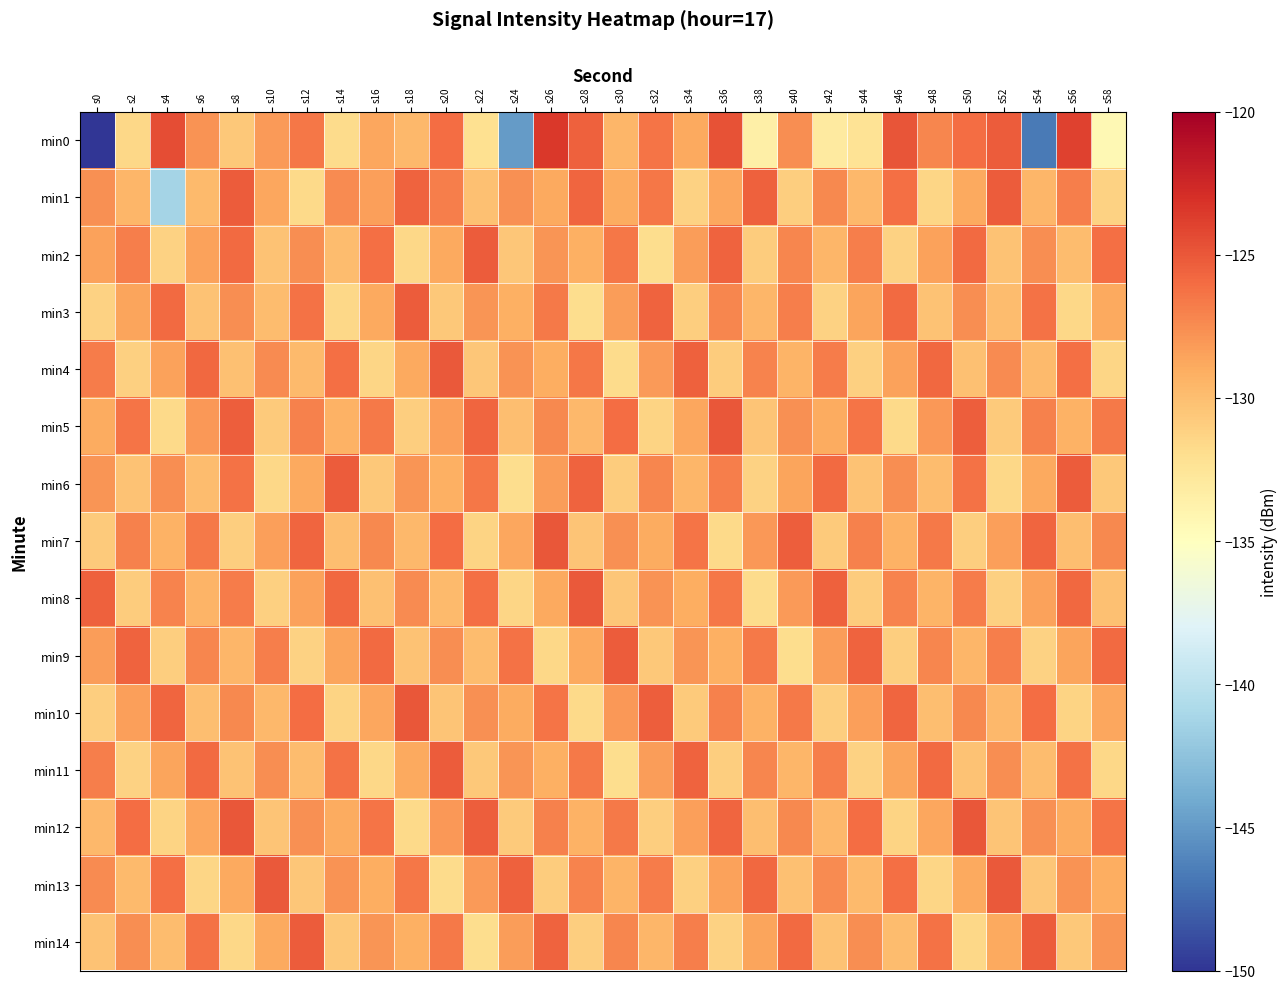

What is the total value across all series at s22?

-1929.0